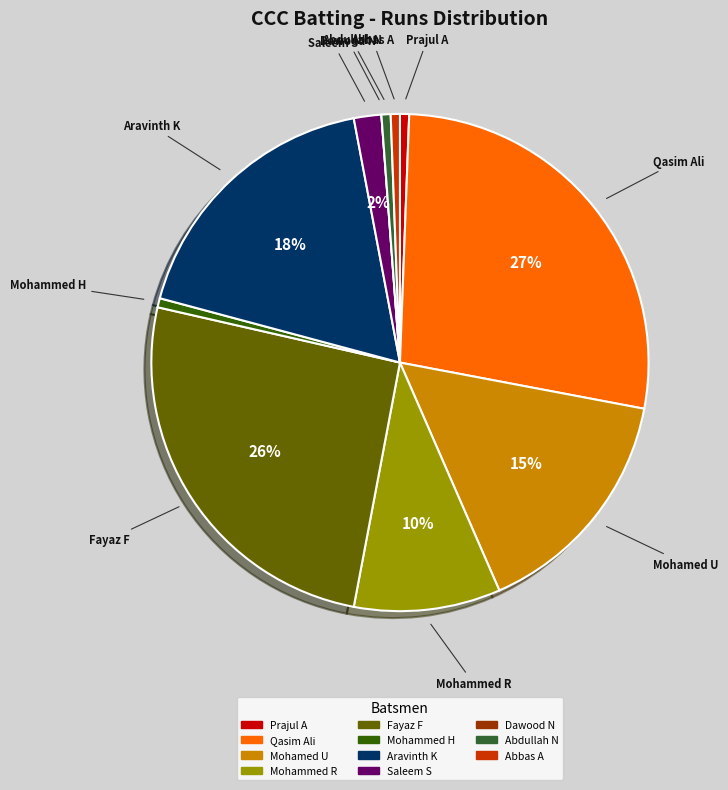

Is there any slice that represents more than half of the pie?

No